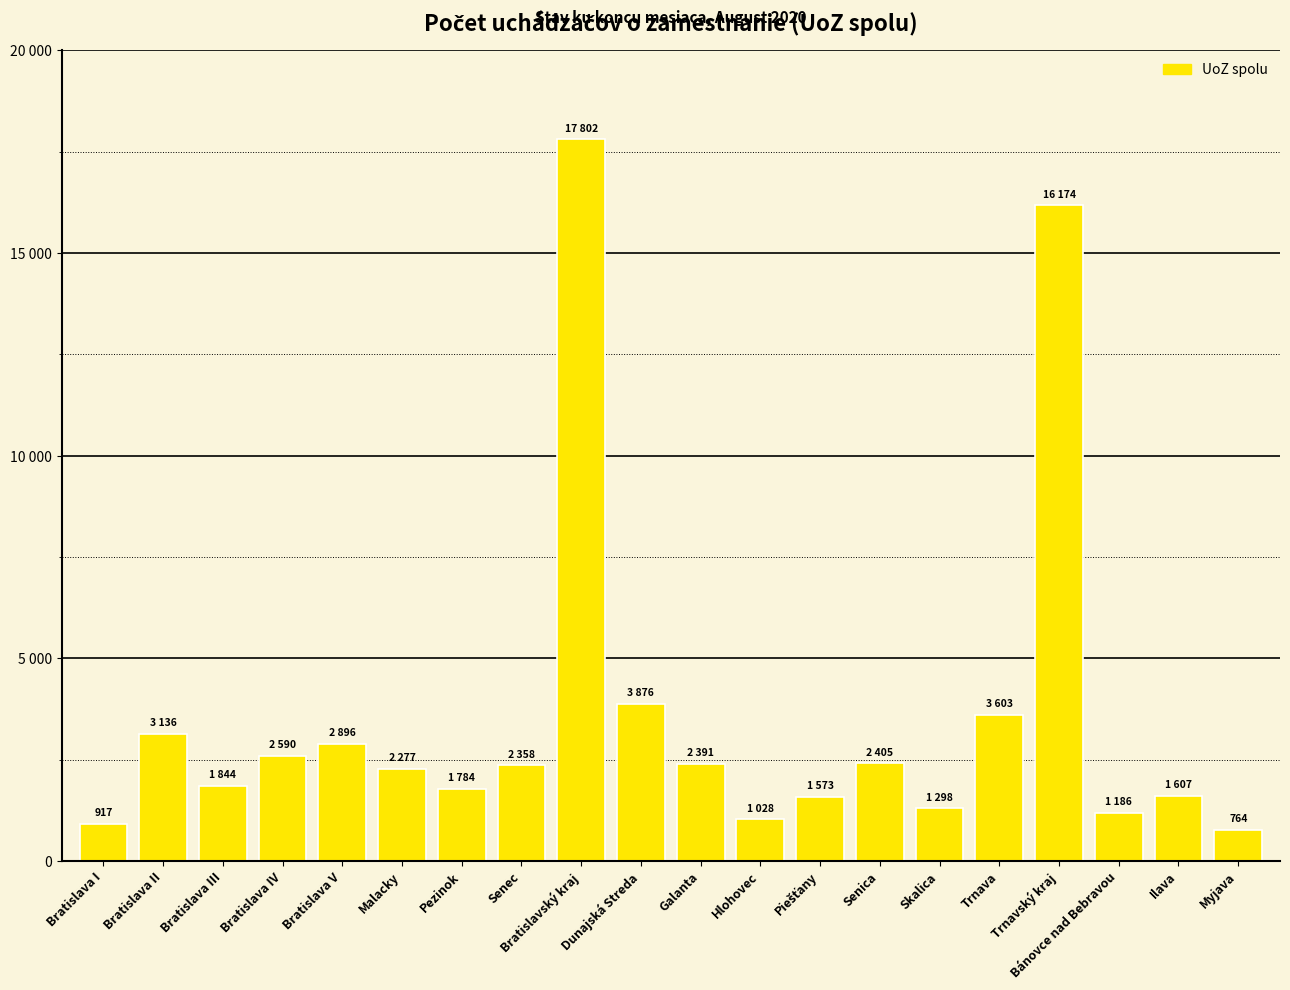

Rank the categories by value from highest to lowest.

Bratislavský kraj, Trnavský kraj, Dunajská Streda, Trnava, Bratislava II, Bratislava V, Bratislava IV, Senica, Galanta, Senec, Malacky, Bratislava III, Pezinok, Ilava, Piešťany, Skalica, Bánovce nad Bebravou, Hlohovec, Bratislava I, Myjava